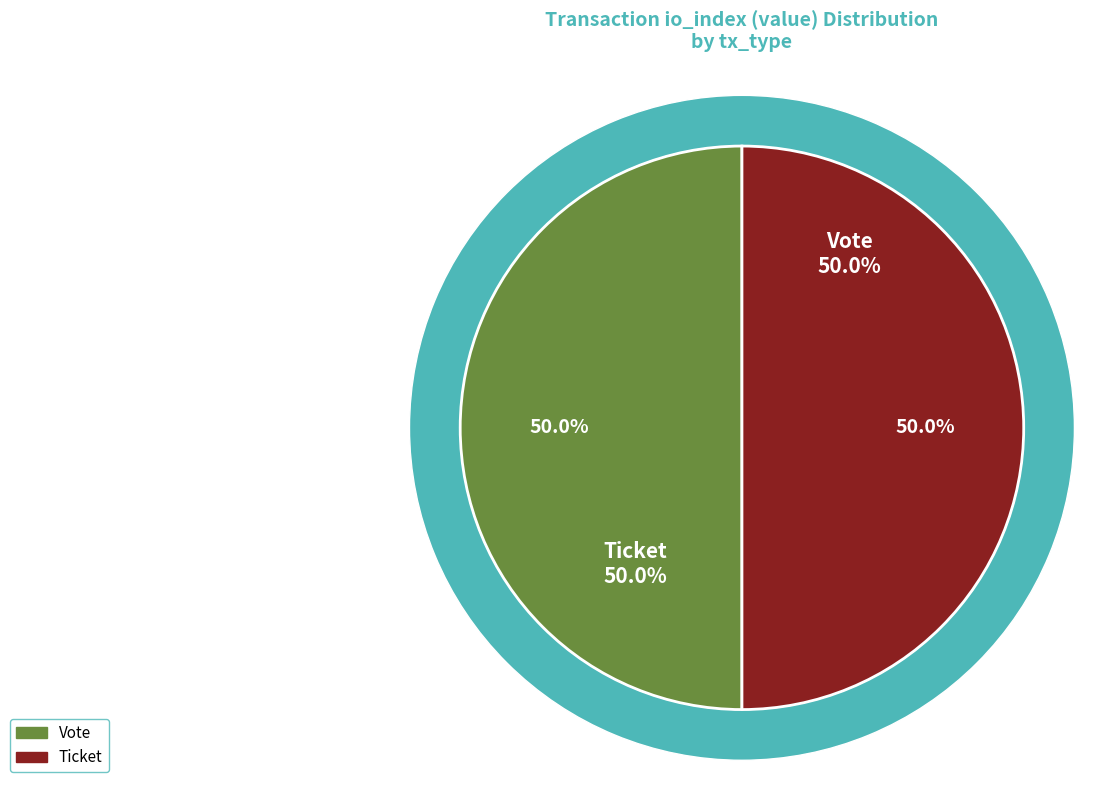

Is the sum of Vote (io_index=1) and Ticket (io_index=0) greater than half?

Yes